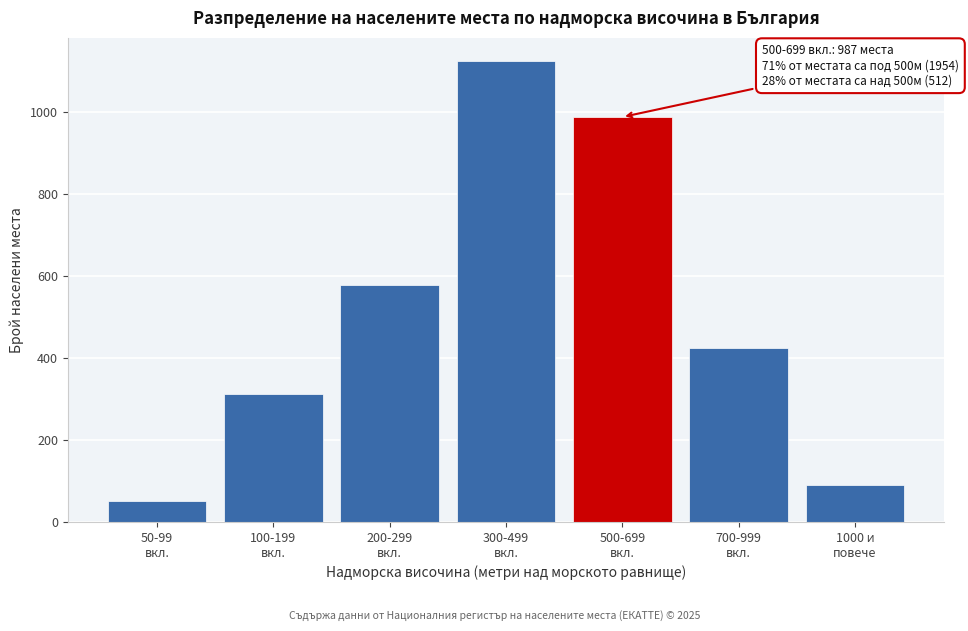

Reading left to right, extract all data points from this chart.

52	312	578	1124	987	423	89